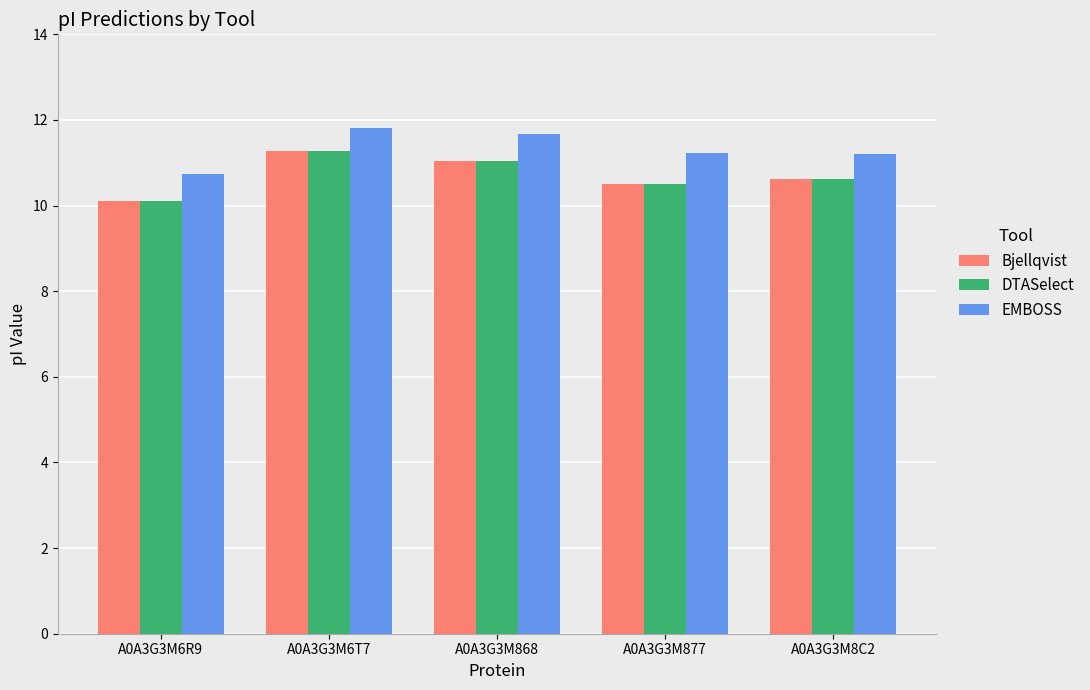

Which label corresponds to the smallest value in the chart?

A0A3G3M6R9